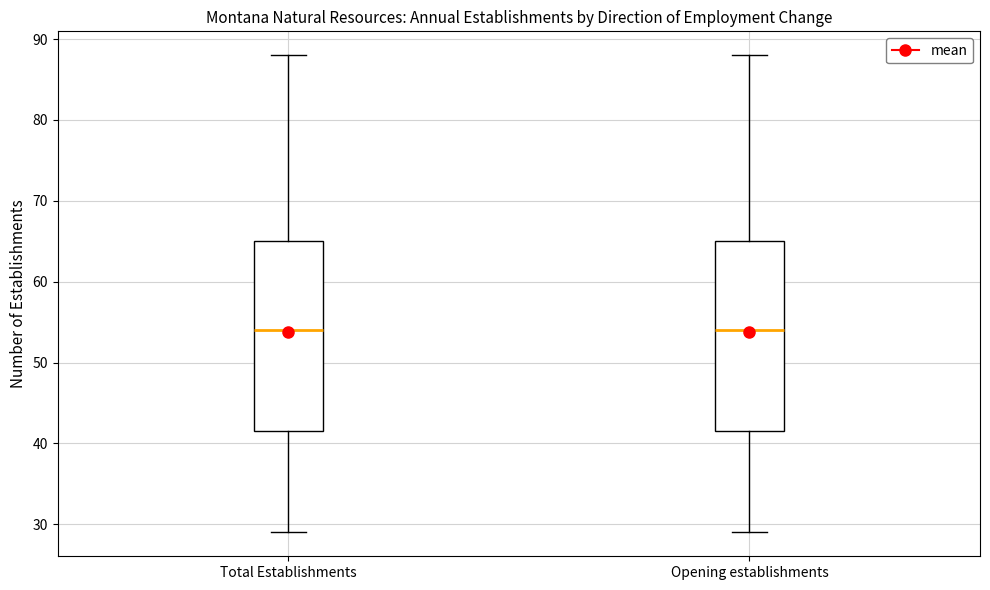

Reading left to right, transcribe this box plot: for each box, give where its median line is, the range the box spans, and where its two whiskers end, as read against the y-axis. The values are not printed on the chart, so give them approximately, as read against the axis.

Total Establishments: median 54, box 42 to 65, whiskers 29 to 88
Opening establishments: median 54, box 42 to 65, whiskers 29 to 88